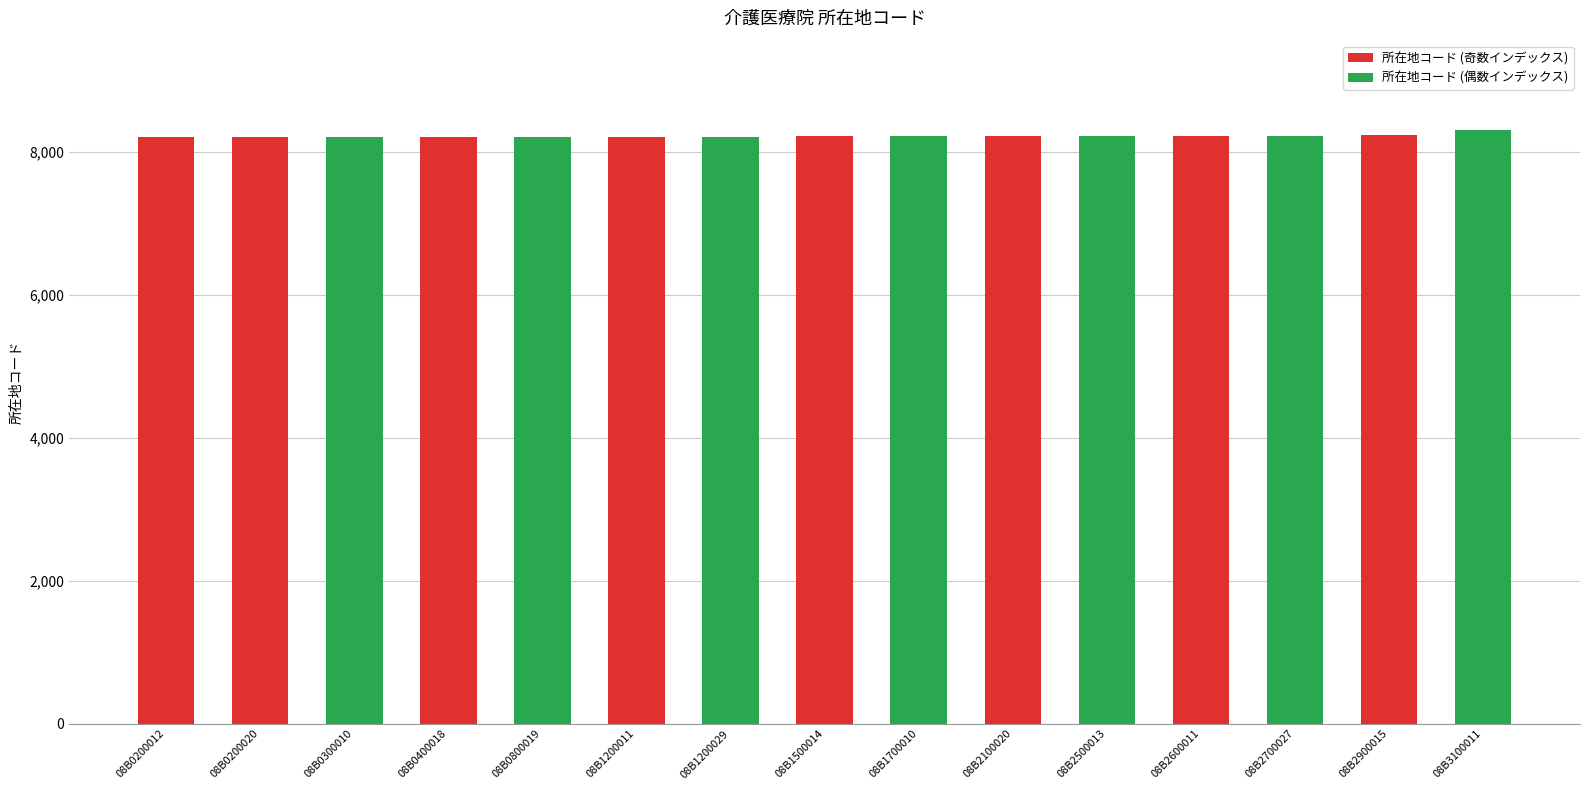

What is the value of the 6th bar from the left?

8212